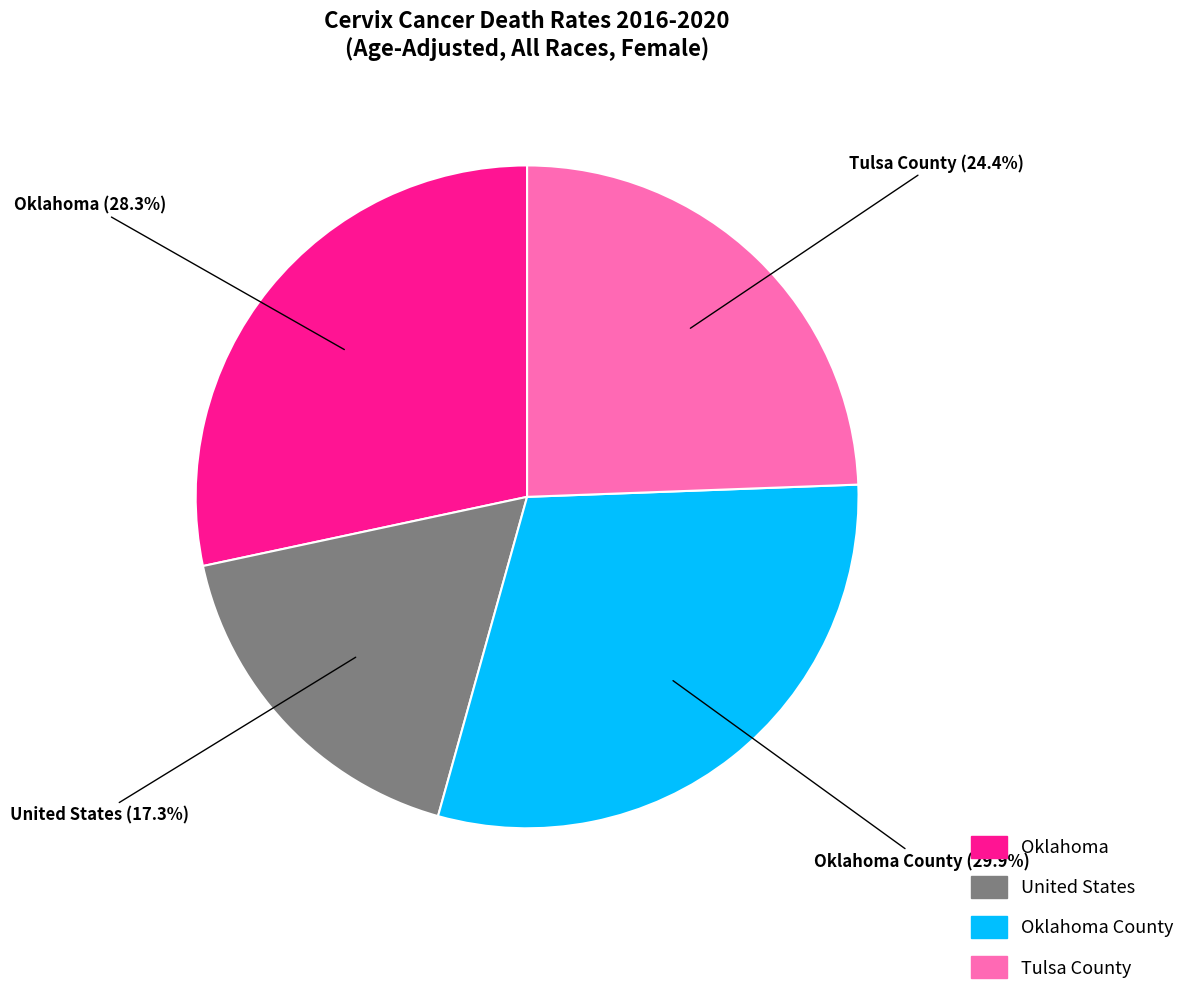

Does any single category account for the majority?

No